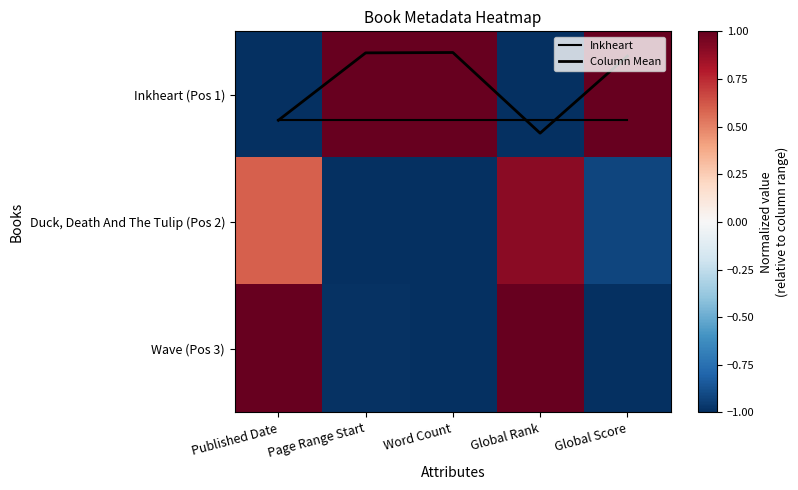

What is the difference between the Column Mean values at Published Date and Word Count?

0.5